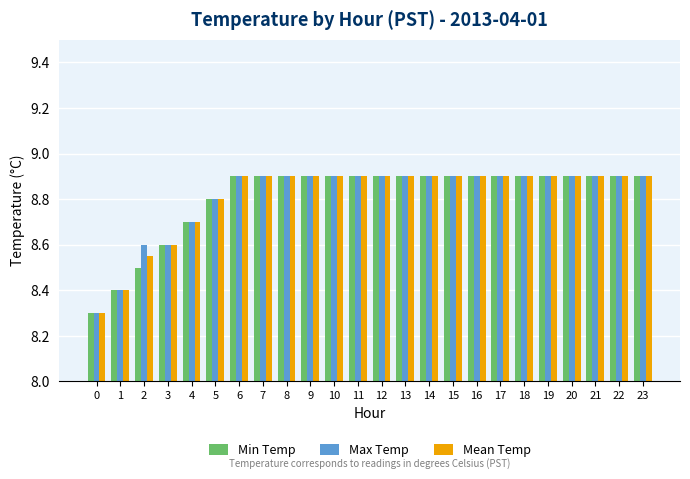

Read the Min Temp value at 4.

8.7